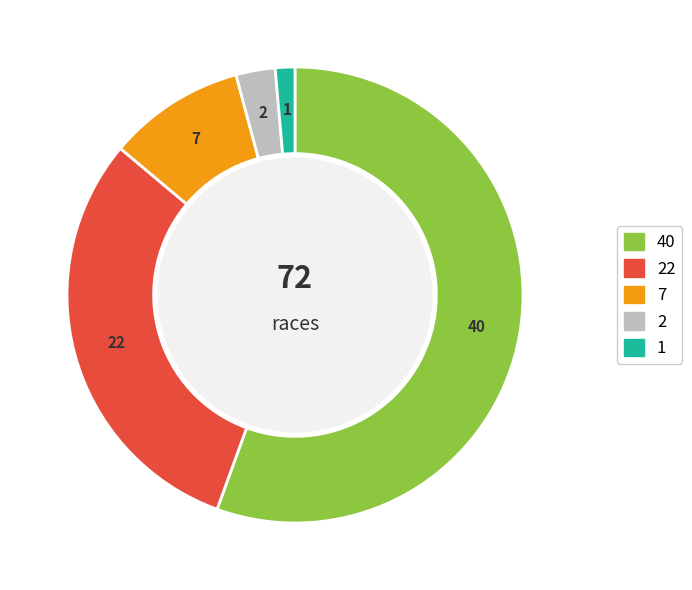

Is there any slice that represents more than half of the pie?

Yes